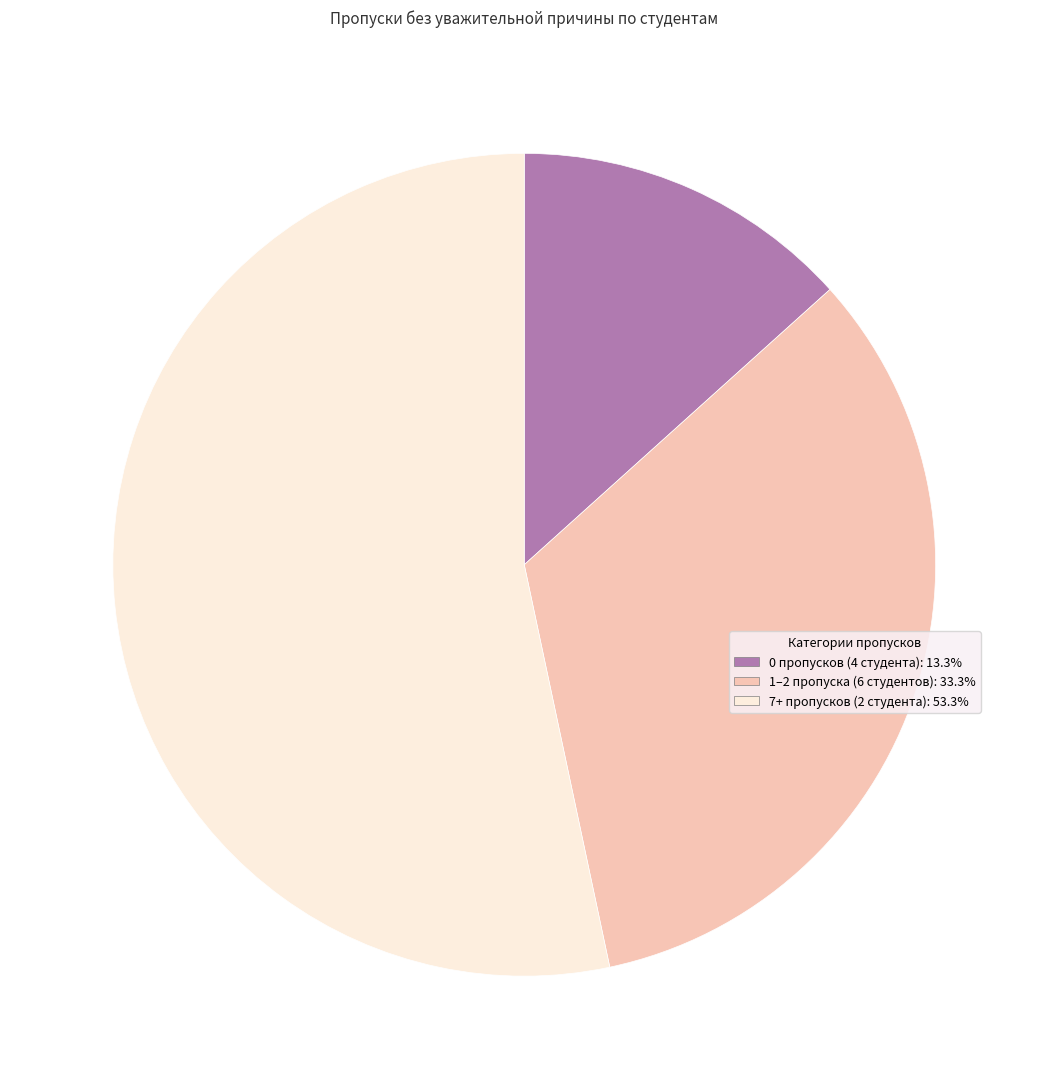

Does any single category account for the majority?

Yes